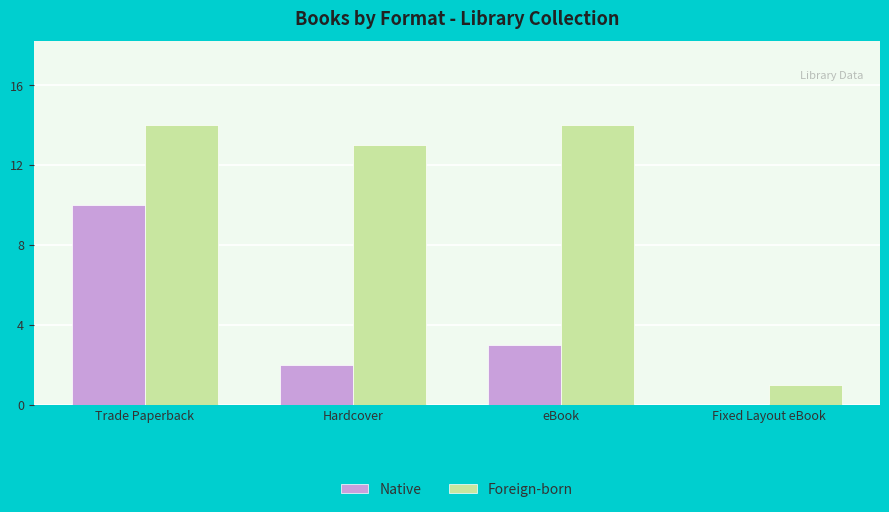

Which series changed the most between Trade Paperback and Fixed Layout eBook?

Foreign-born